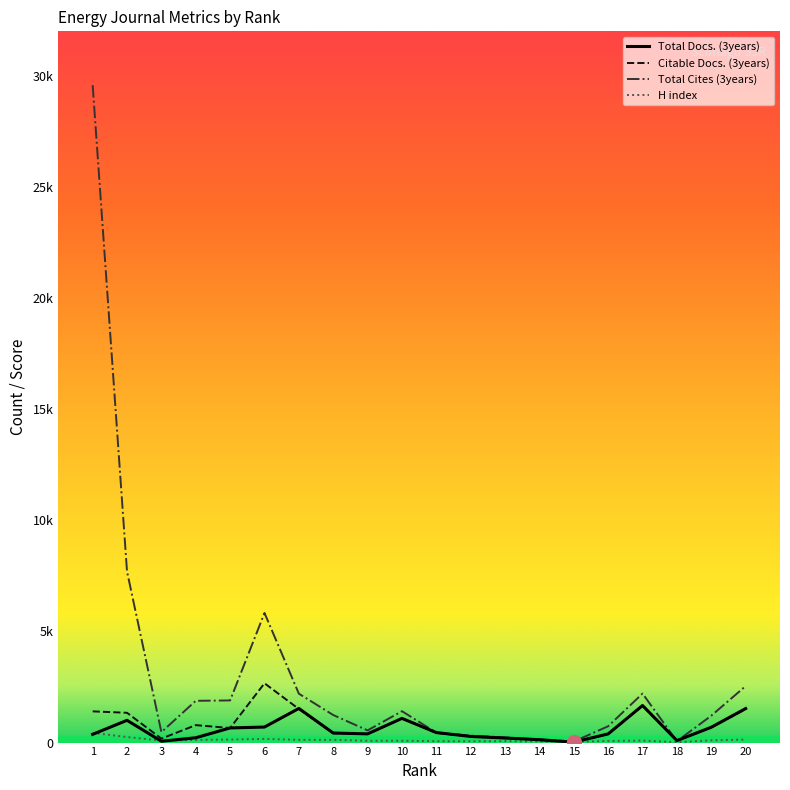

Is this an area chart (filled region under the line)?

No